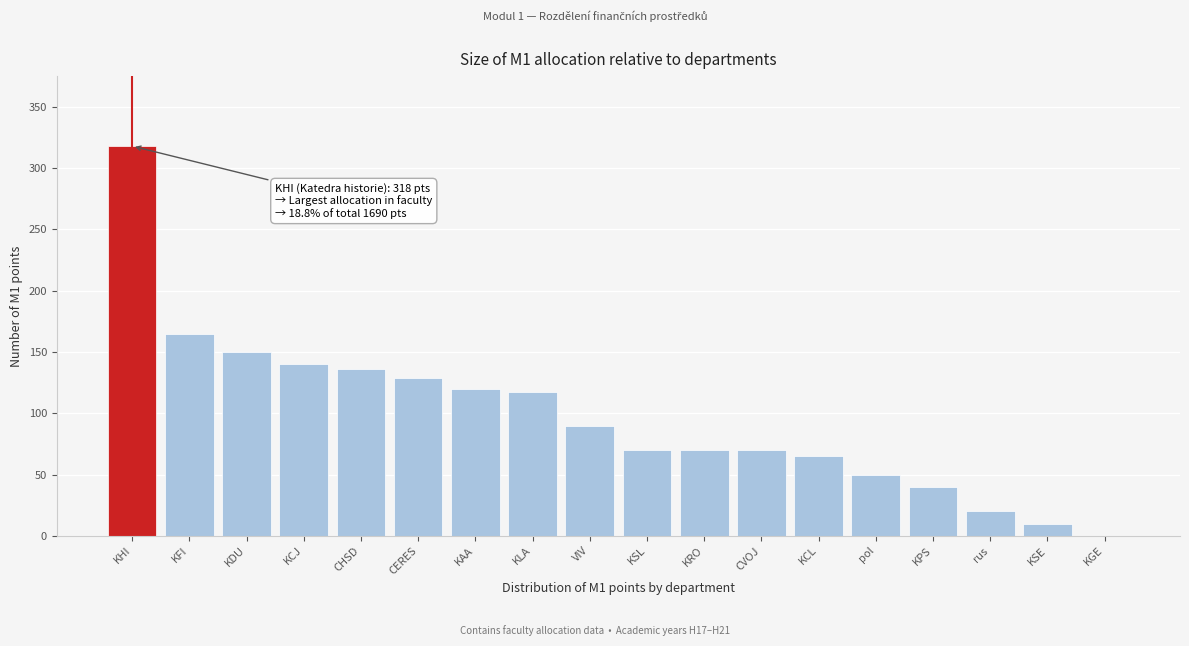

Reading left to right, what are all the values shown in this chart?

KHI=318	KFI=165	KDU=150	KCJ=140	CHSD=136	CERES=129	KAA=120	KLA=117	VIV=90	KSL=70	KRO=70	CVOJ=70	KCL=65	pol=50	KPS=40	rus=20	KSE=10	KGE=0